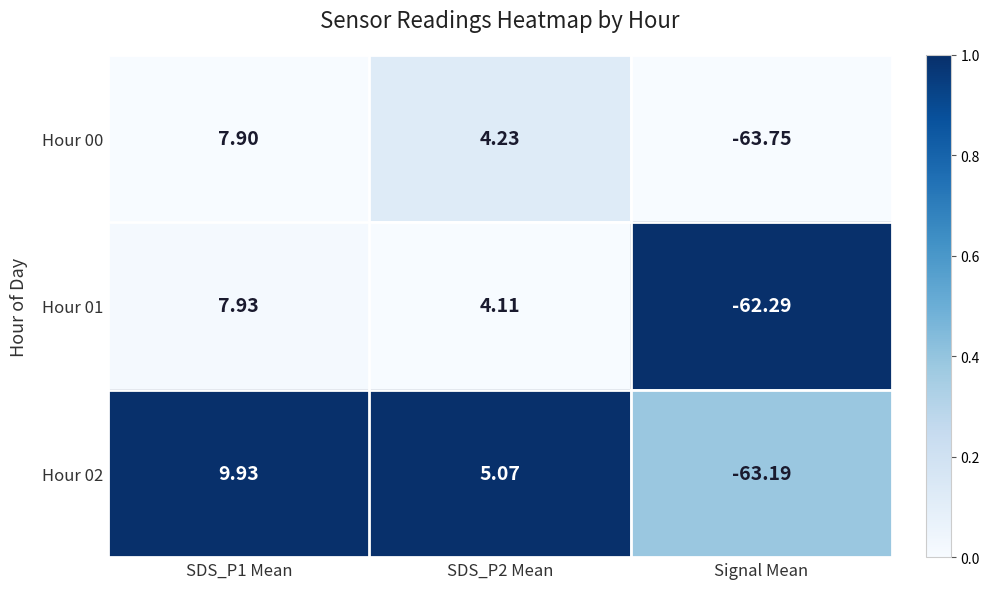

At which label does Hour 01 reach its minimum?

Signal Mean